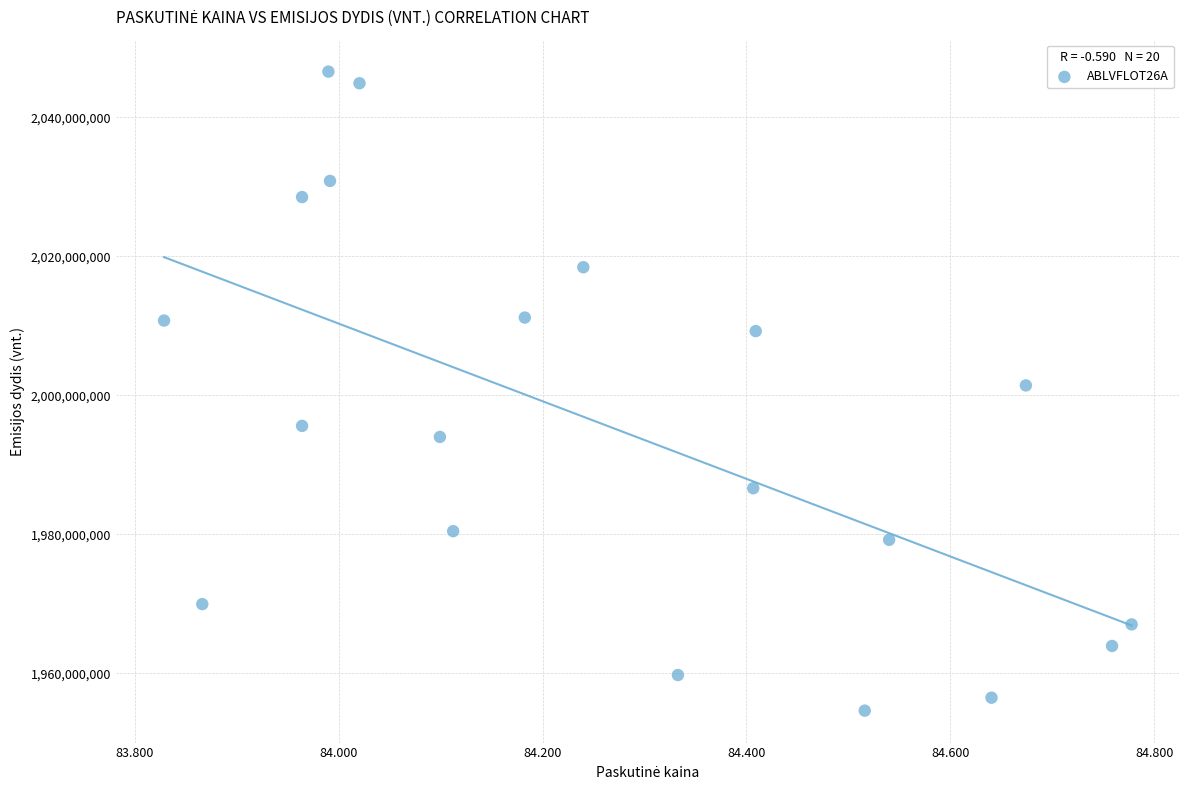

What is the range of Y values (max minus min)?

91918162.0